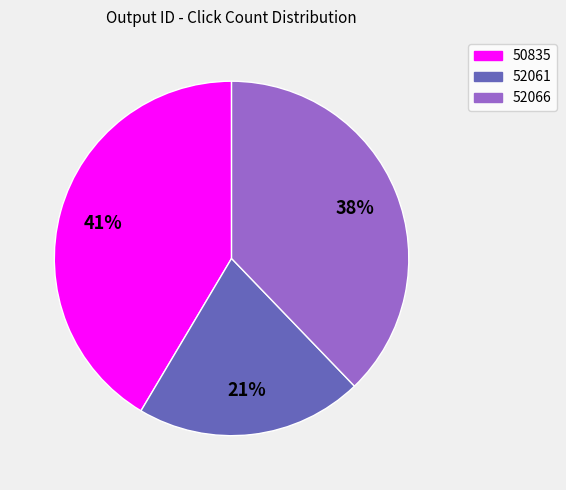

What percentage is the 52061 slice, to the nearest percent?

21%